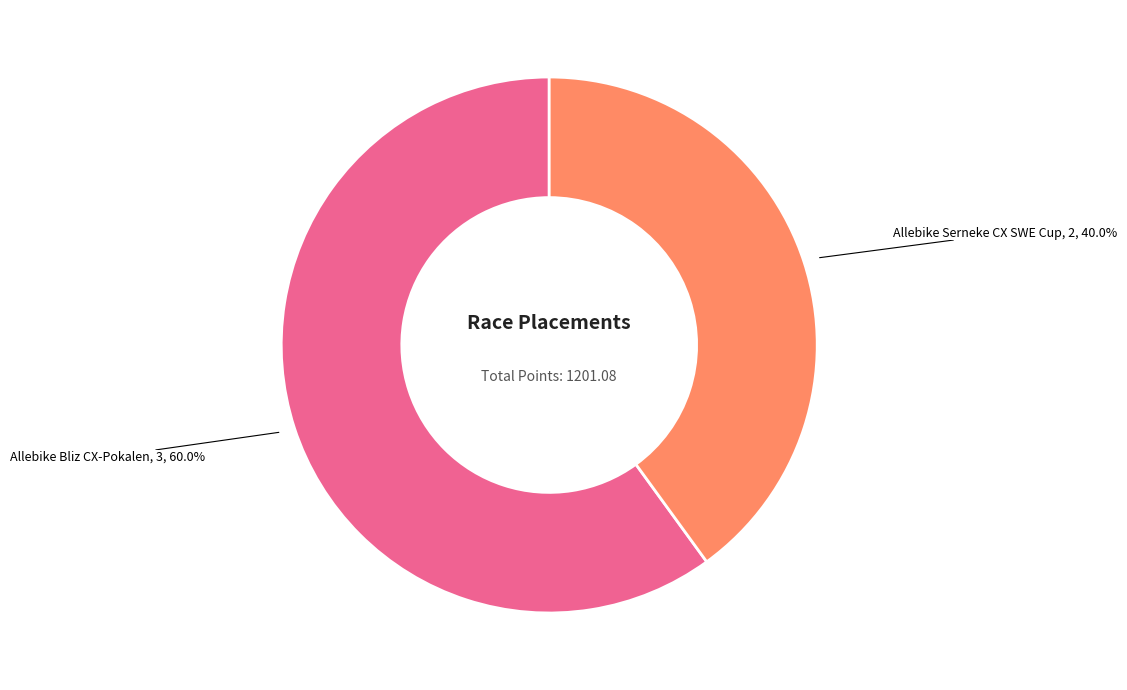

Does any single category account for the majority?

Yes